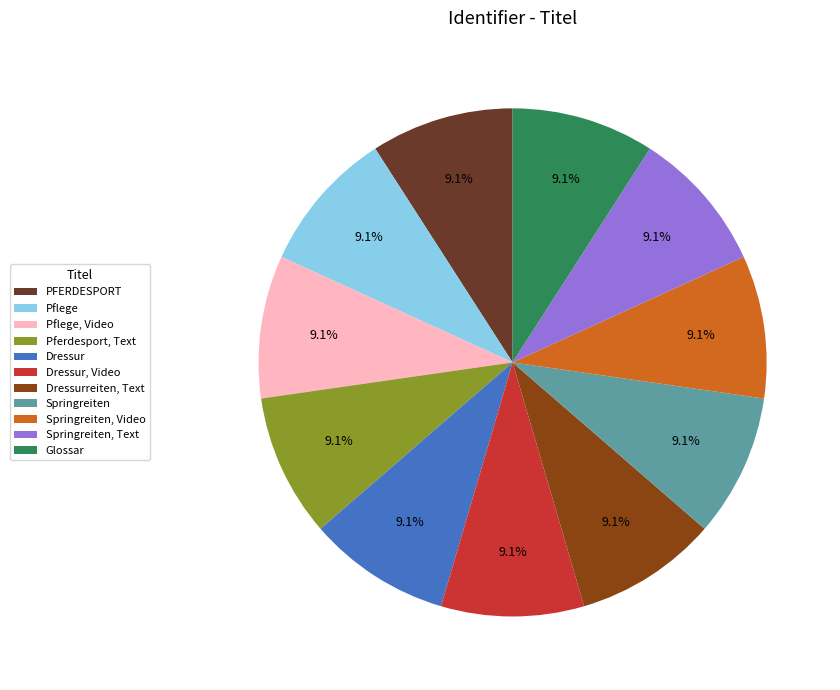

Is there any slice that represents more than half of the pie?

No